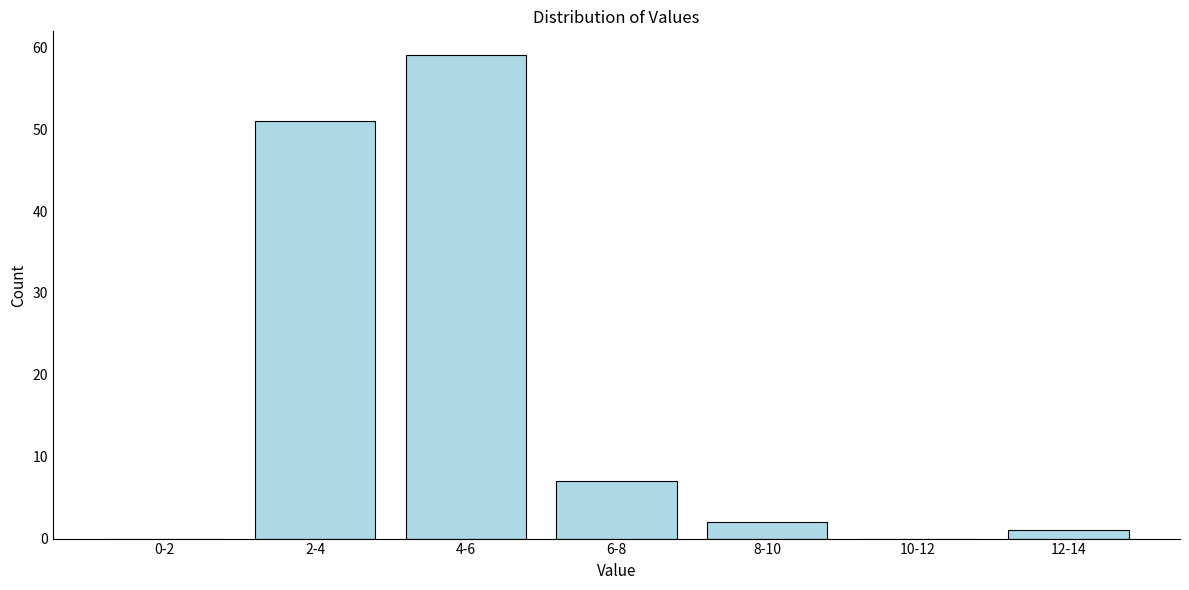

Reading left to right, extract all data points from this chart.

0-2=0	2-4=51	4-6=59	6-8=7	8-10=2	10-12=0	12-14=1